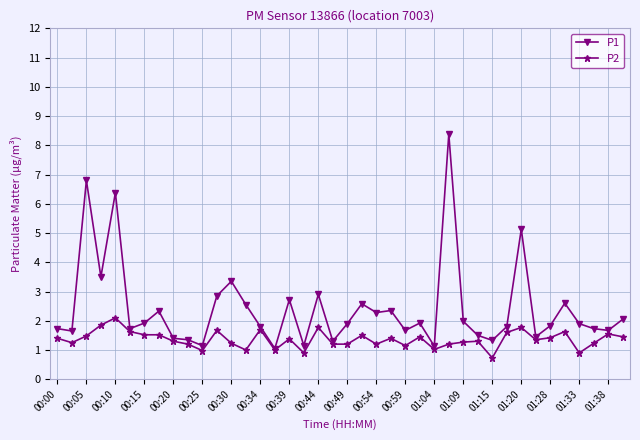

True or false: P1 has more than 0 points higher than both neighbors.

True